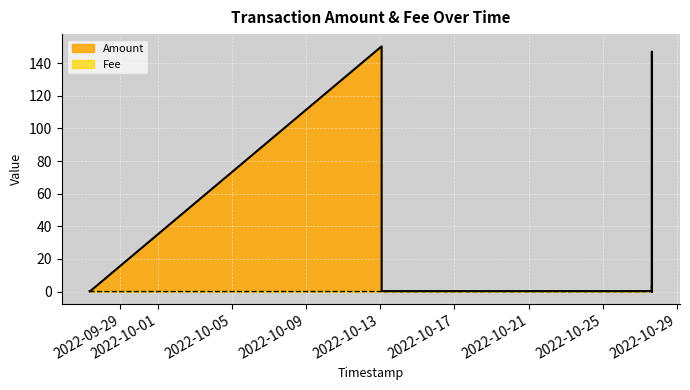

What is the sum of all Amount values?

301.4